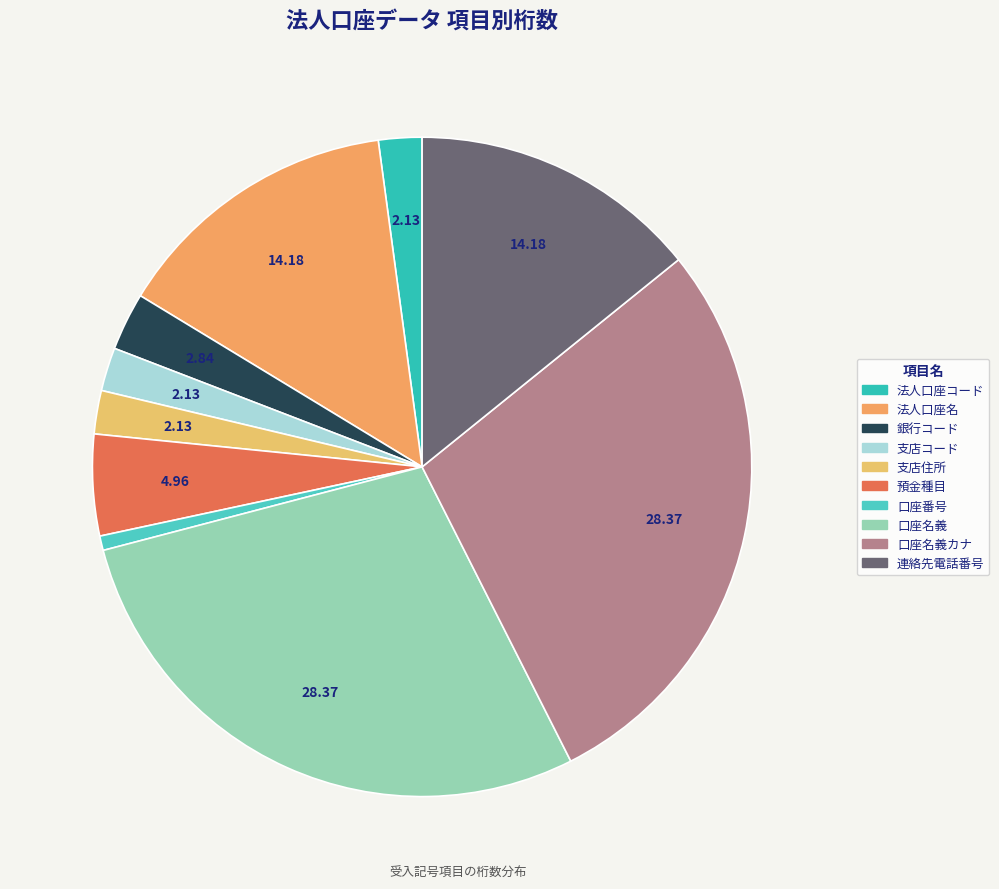

How many segments does this pie chart have?

10